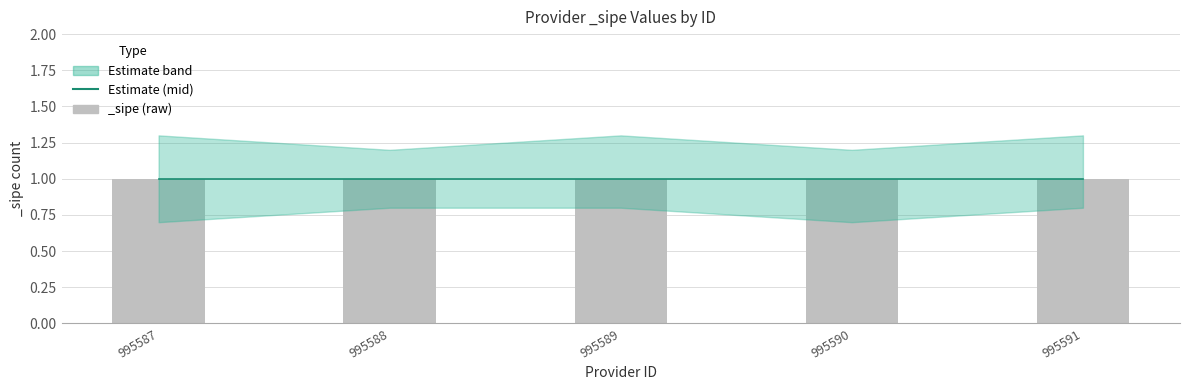

Count the lower values in the range 0 to 1.

5